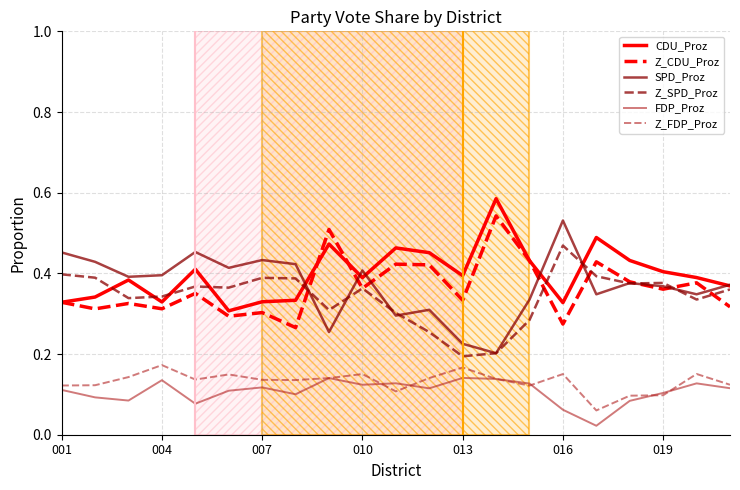

True or false: SPD_Proz and FDP_Proz cross at least once.

False